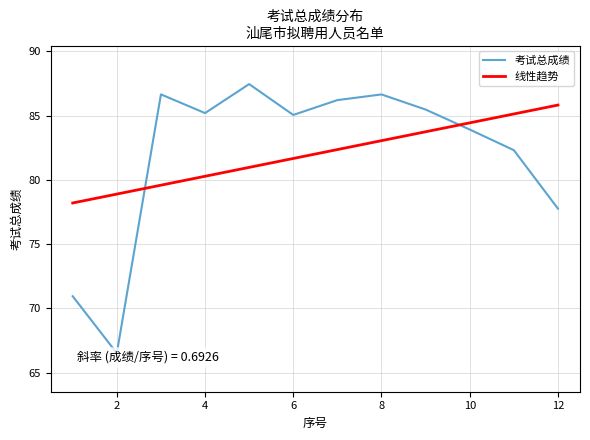

What is the minimum value for 线性趋势?

78.2